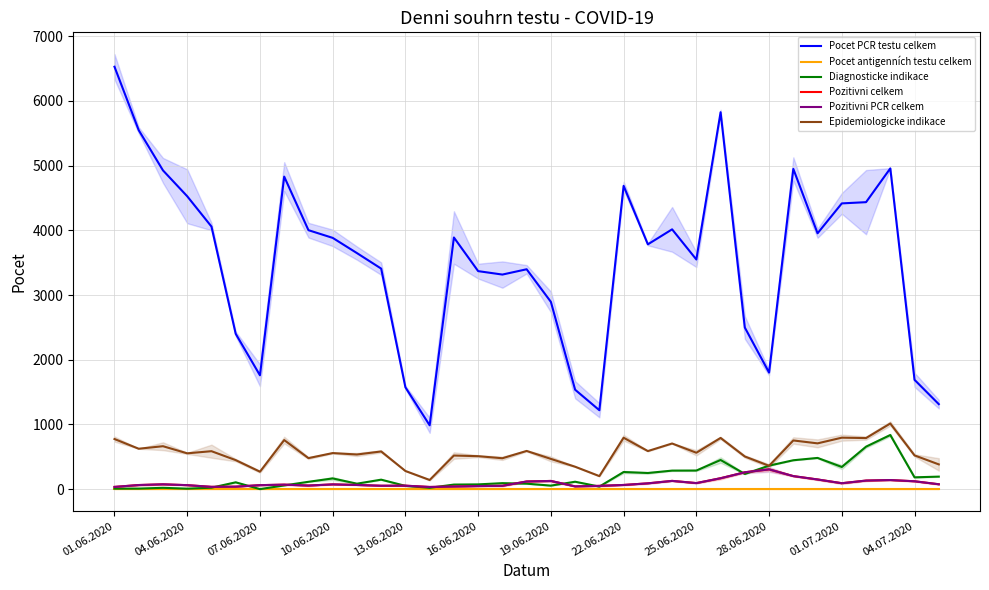

What is the average value of the Pocet PCR testu celkem series?

3530